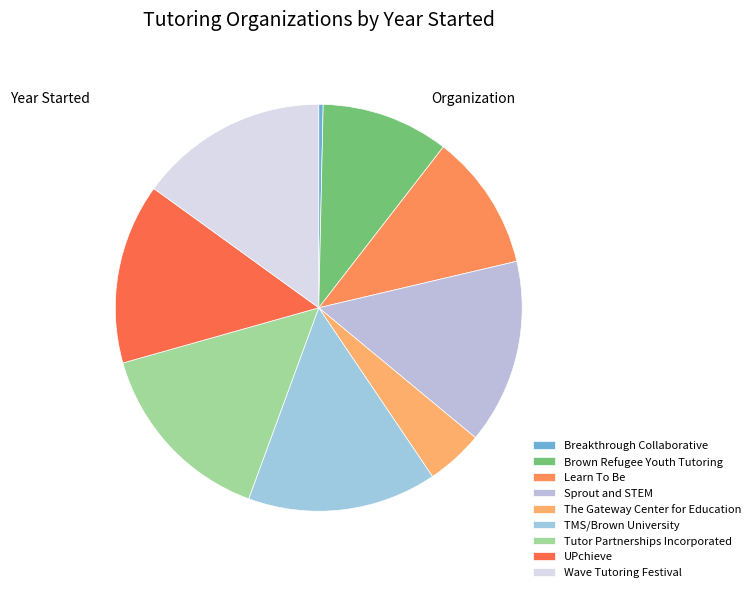

How many segments does this pie chart have?

9